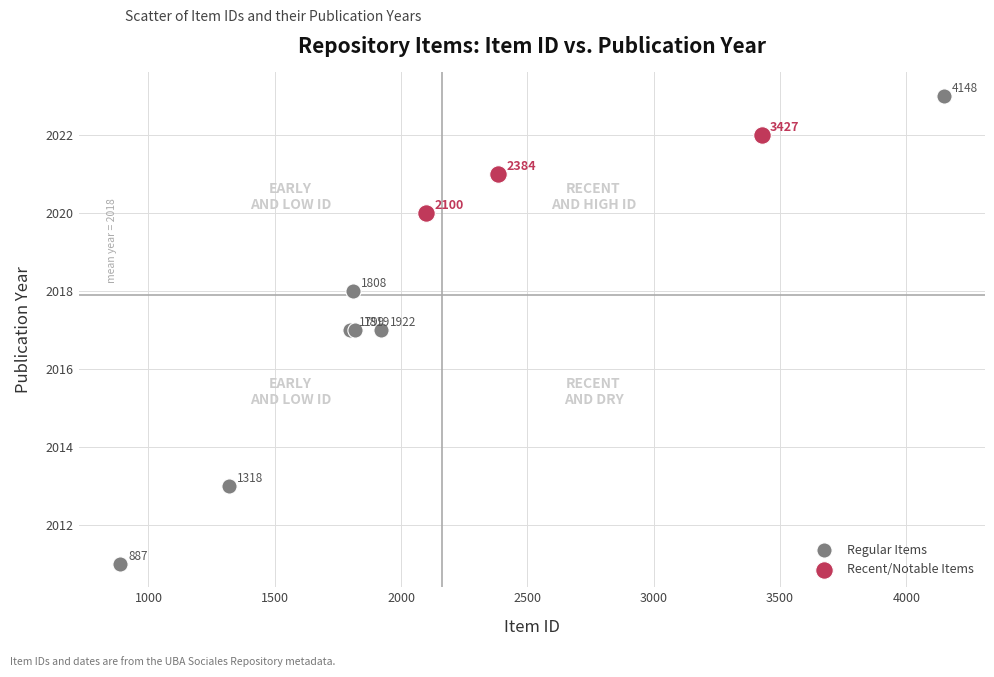

Which series reaches the maximum Y coordinate?

Regular Items